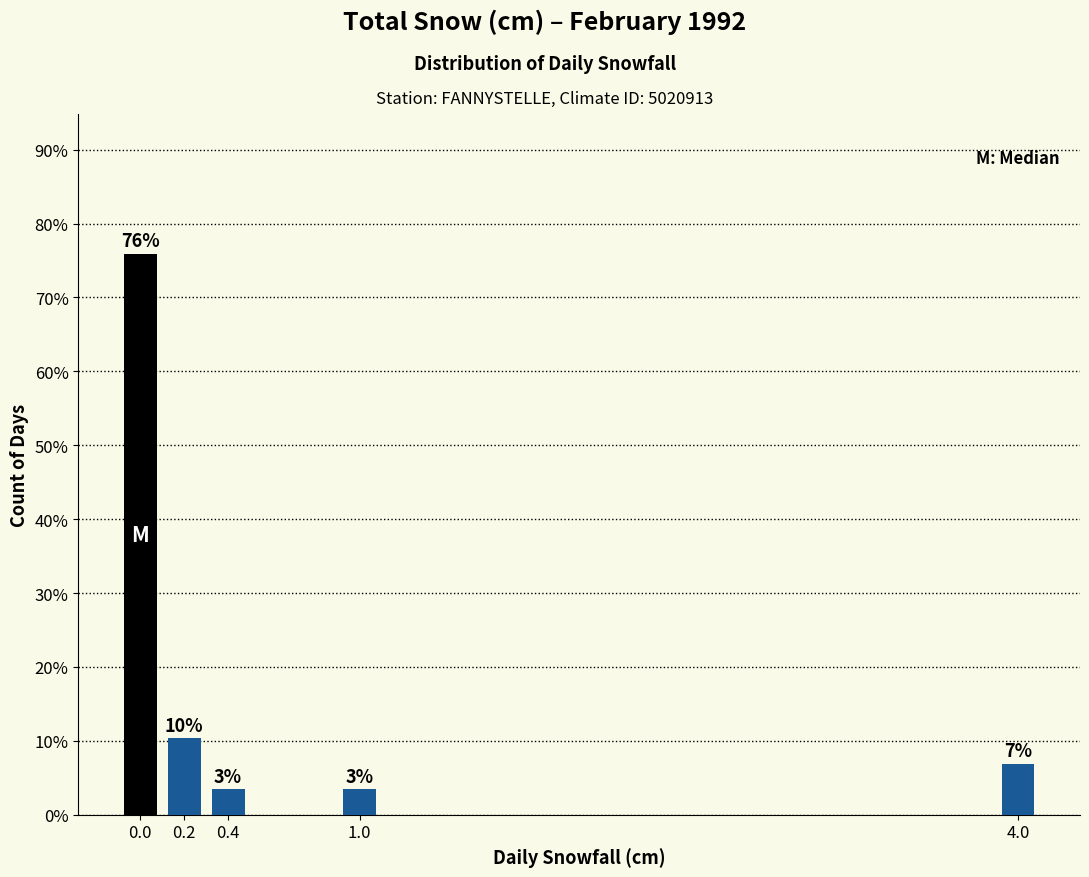

Does the chart contain any negative values?

No